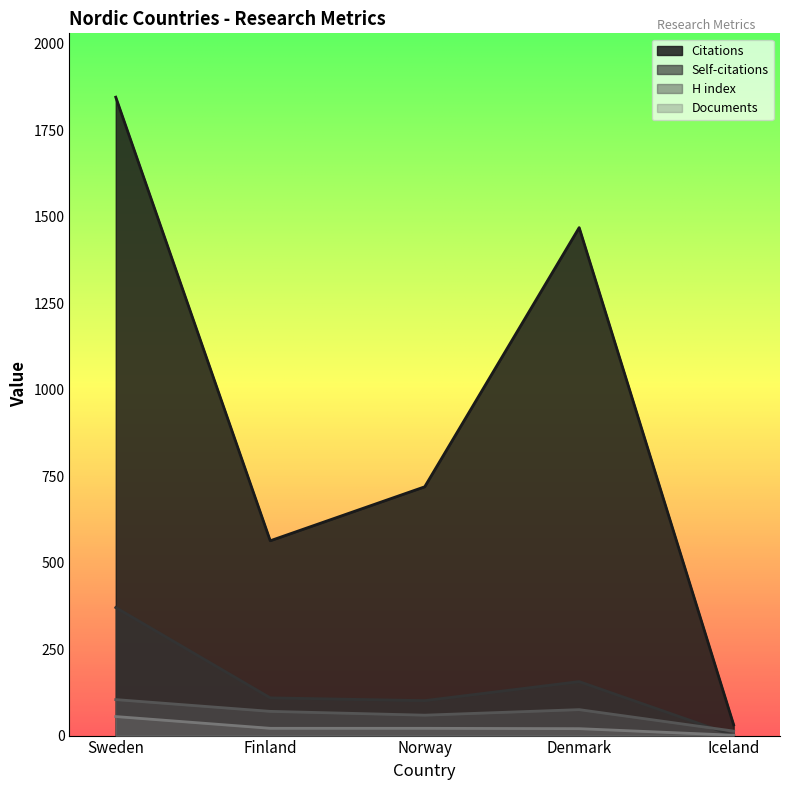

The value of Citations at Iceland is 54. True or false?

False